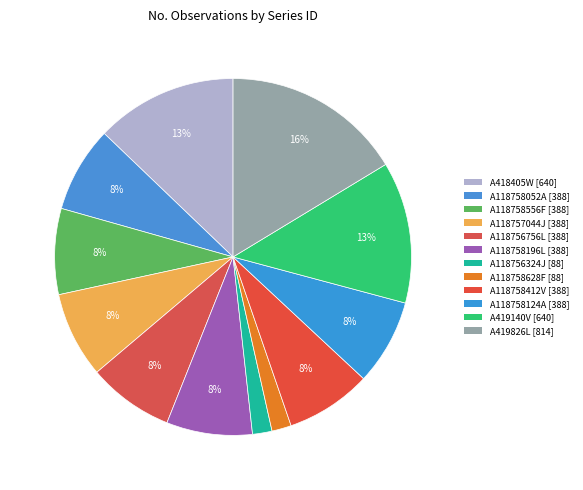

Count the number of slices in the pie.

12